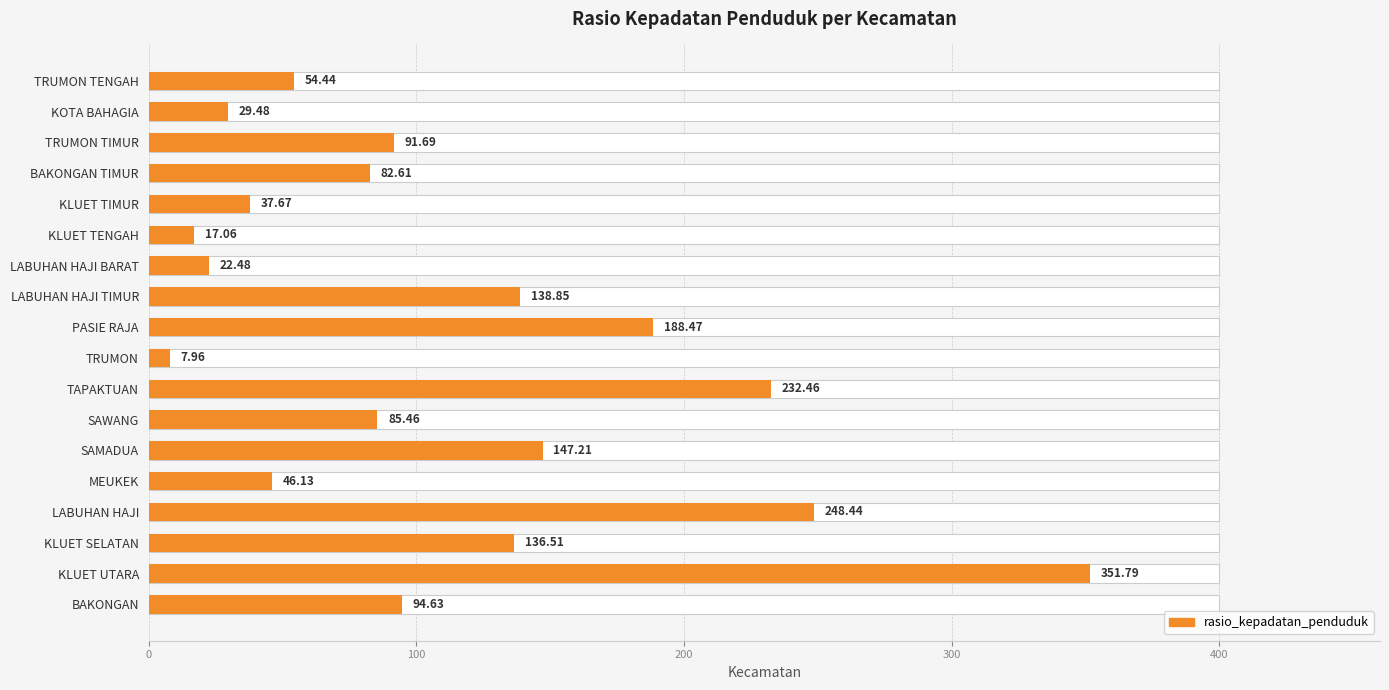

What position from the right is PASIE RAJA?

9